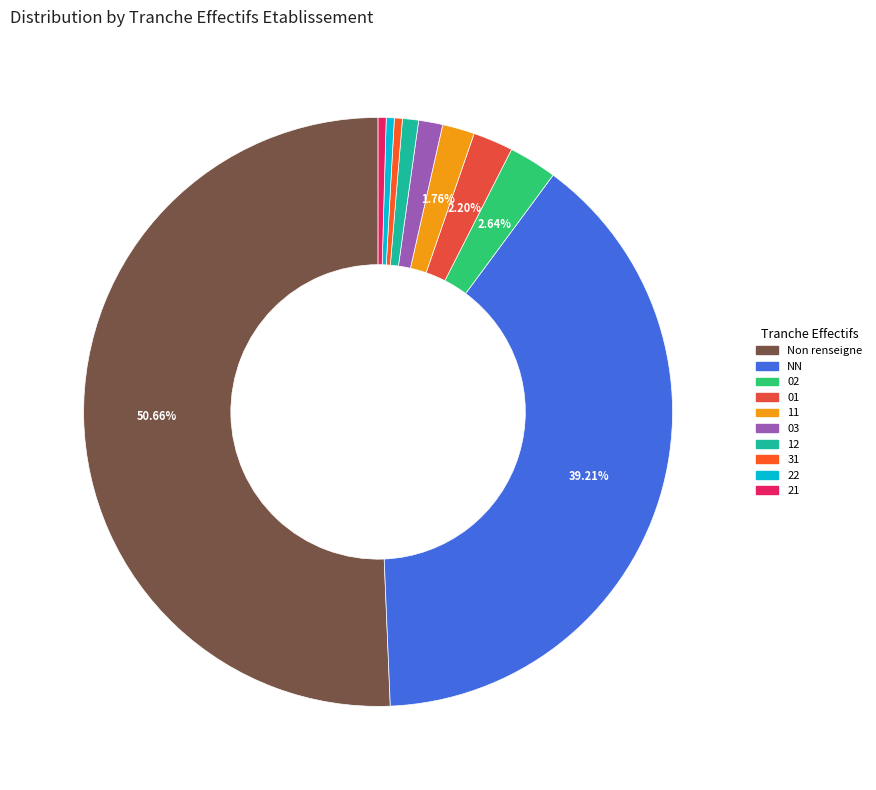

To the nearest percent, what portion does 03 represent?

1%